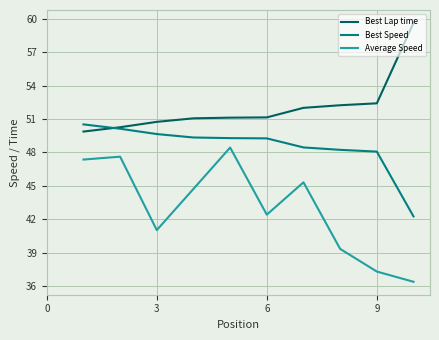

Which series has the widest spread of values?

Average Speed